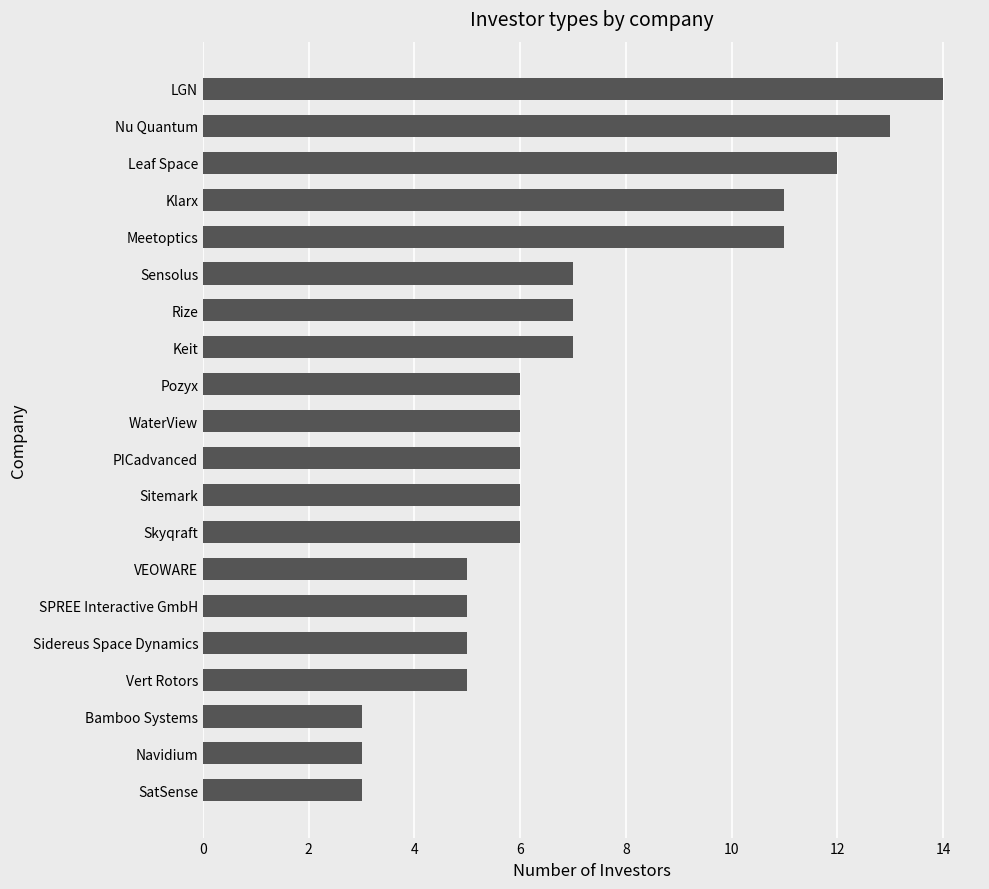

Reading bottom to top, transcribe all the data shown in this chart.

SatSense=3	Navidium=3	Bamboo Systems=3	Vert Rotors=5	Sidereus Space Dynamics=5	SPREE Interactive GmbH=5	VEOWARE=5	Skyqraft=6	Sitemark=6	PICadvanced=6	WaterView=6	Pozyx=6	Keit=7	Rize=7	Sensolus=7	Meetoptics=11	Klarx=11	Leaf Space=12	Nu Quantum=13	LGN=14